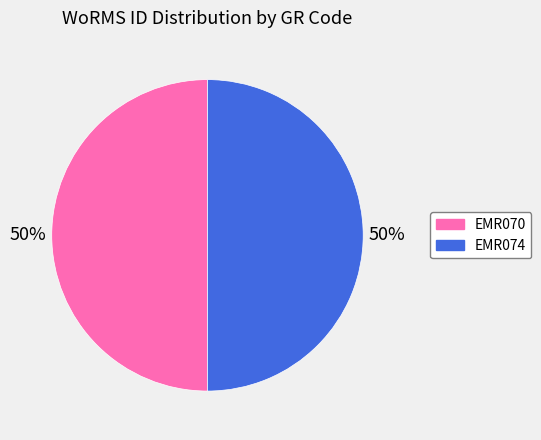

True or false: EMR070 accounts for 60% of the total.

False